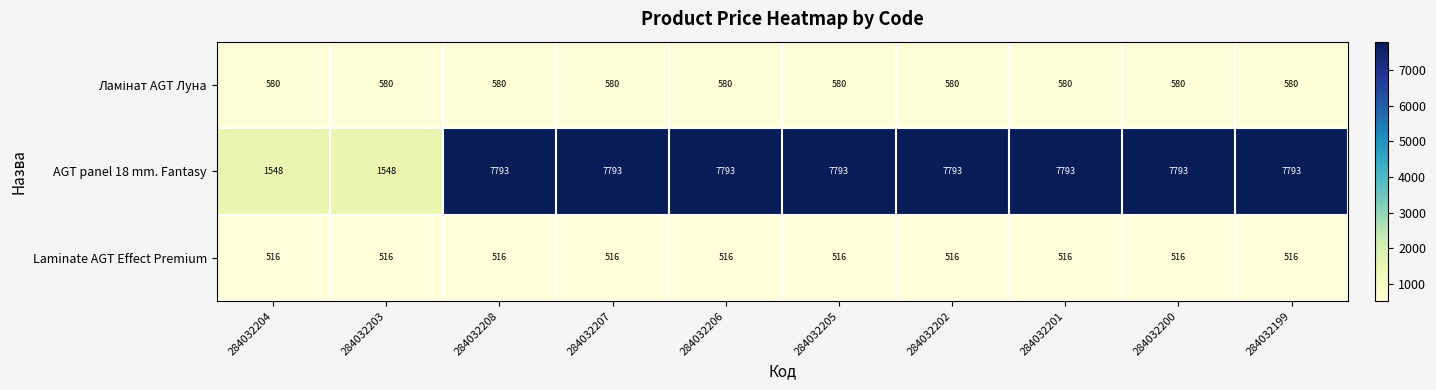

Which series has the largest total across all categories?

AGT panel 18 mm. Fantasy